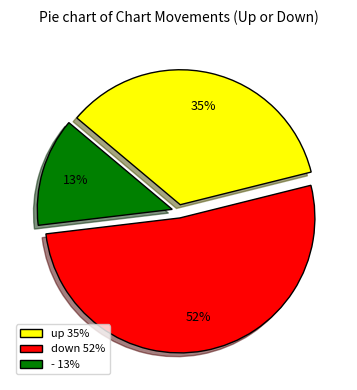

Do up 35% and down 52% together represent more than half of the pie?

Yes